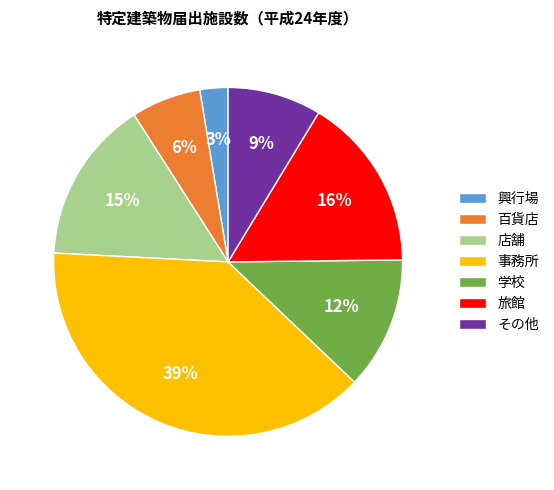

Count the number of slices in the pie.

7